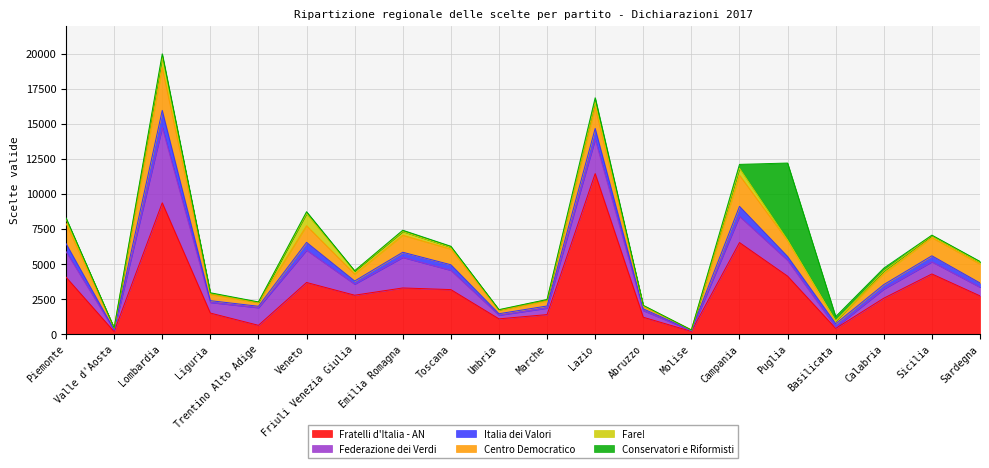

What is the value of the Conservatori e Riformisti point at the 20th from the left?

73